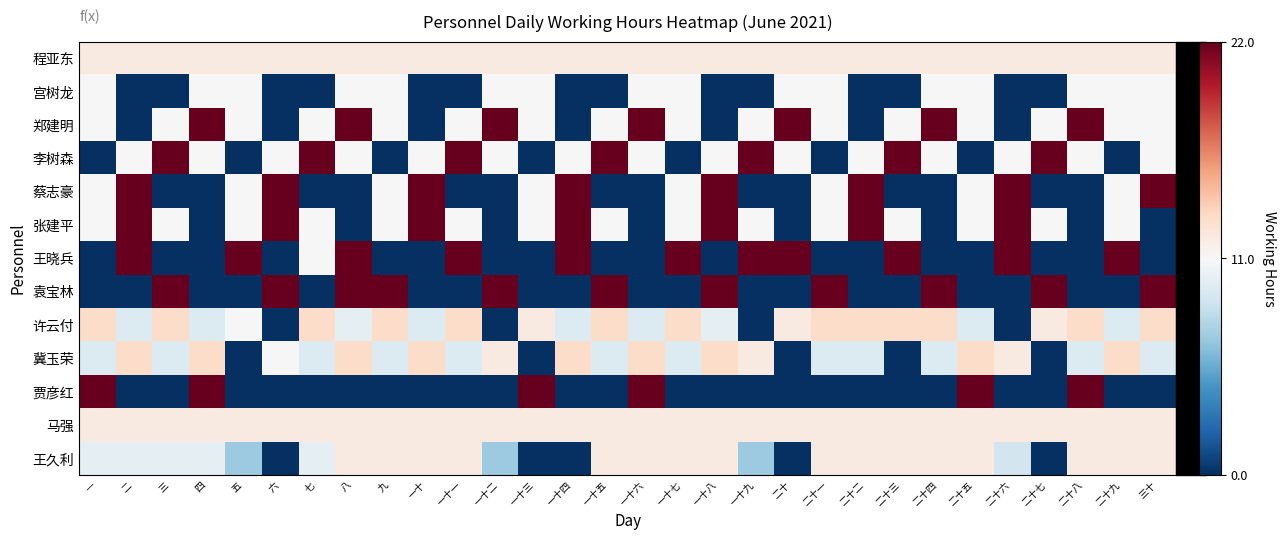

Rank the series by their maximum value, from lowest to highest.

宫树龙, 程亚东, 马强, 王久利, 许云付, 冀玉荣, 郑建明, 李树森, 蔡志豪, 张建平, 王晓兵, 袁宝林, 贾彦红